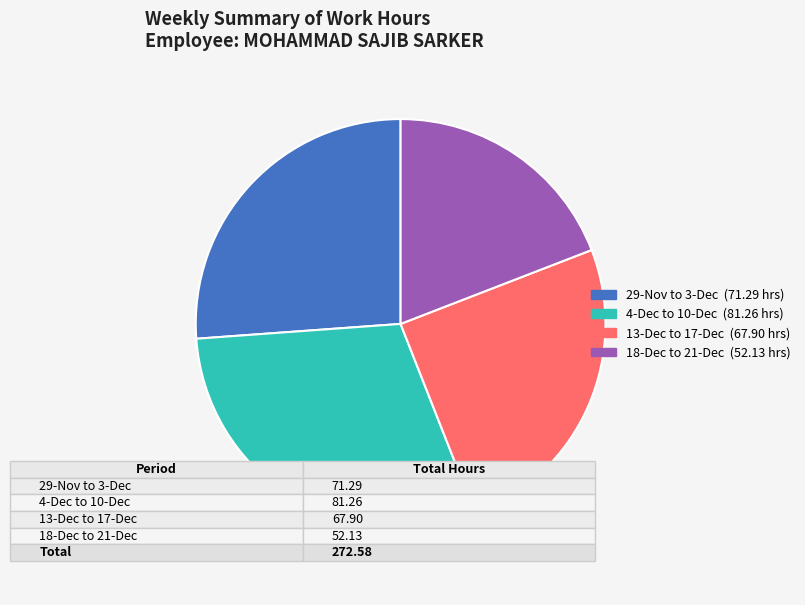

Is there a majority slice in this chart?

No